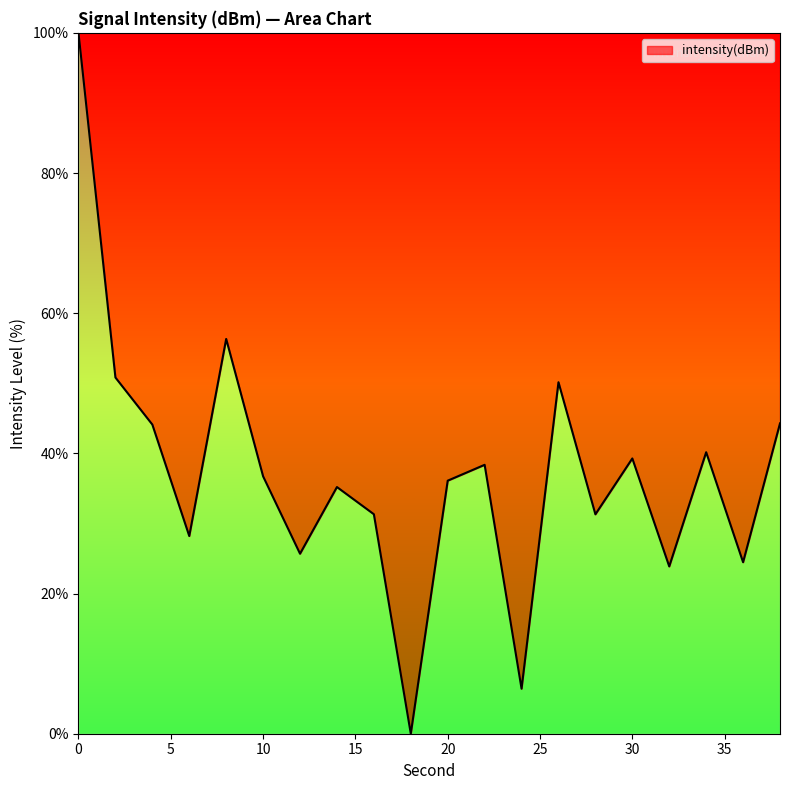

How many series are shown in this chart?

1